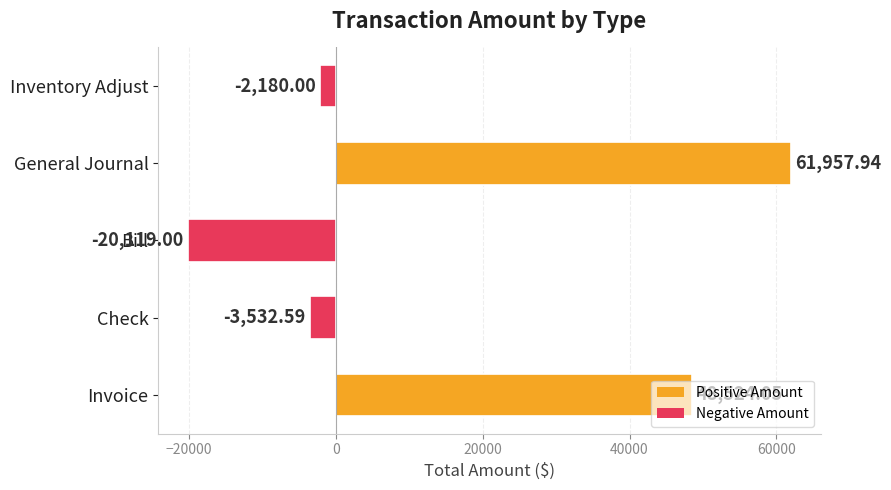

What is the difference between the maximum and minimum values?

82076.9